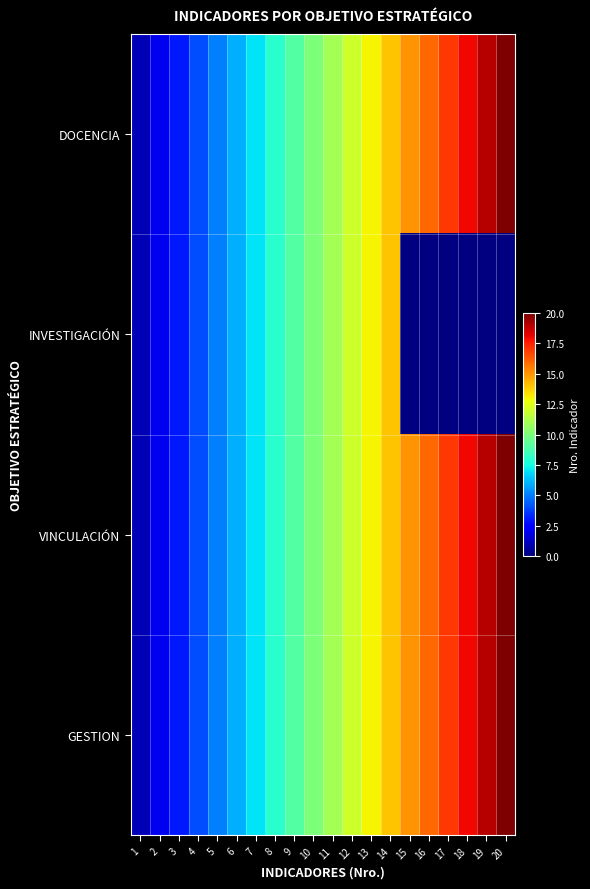

What is the approximate value of DOCENCIA at 10?

10.0